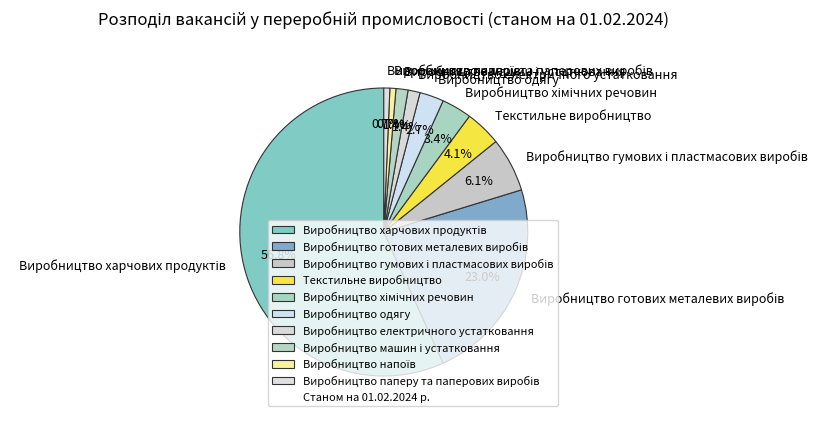

Is there a majority slice in this chart?

Yes